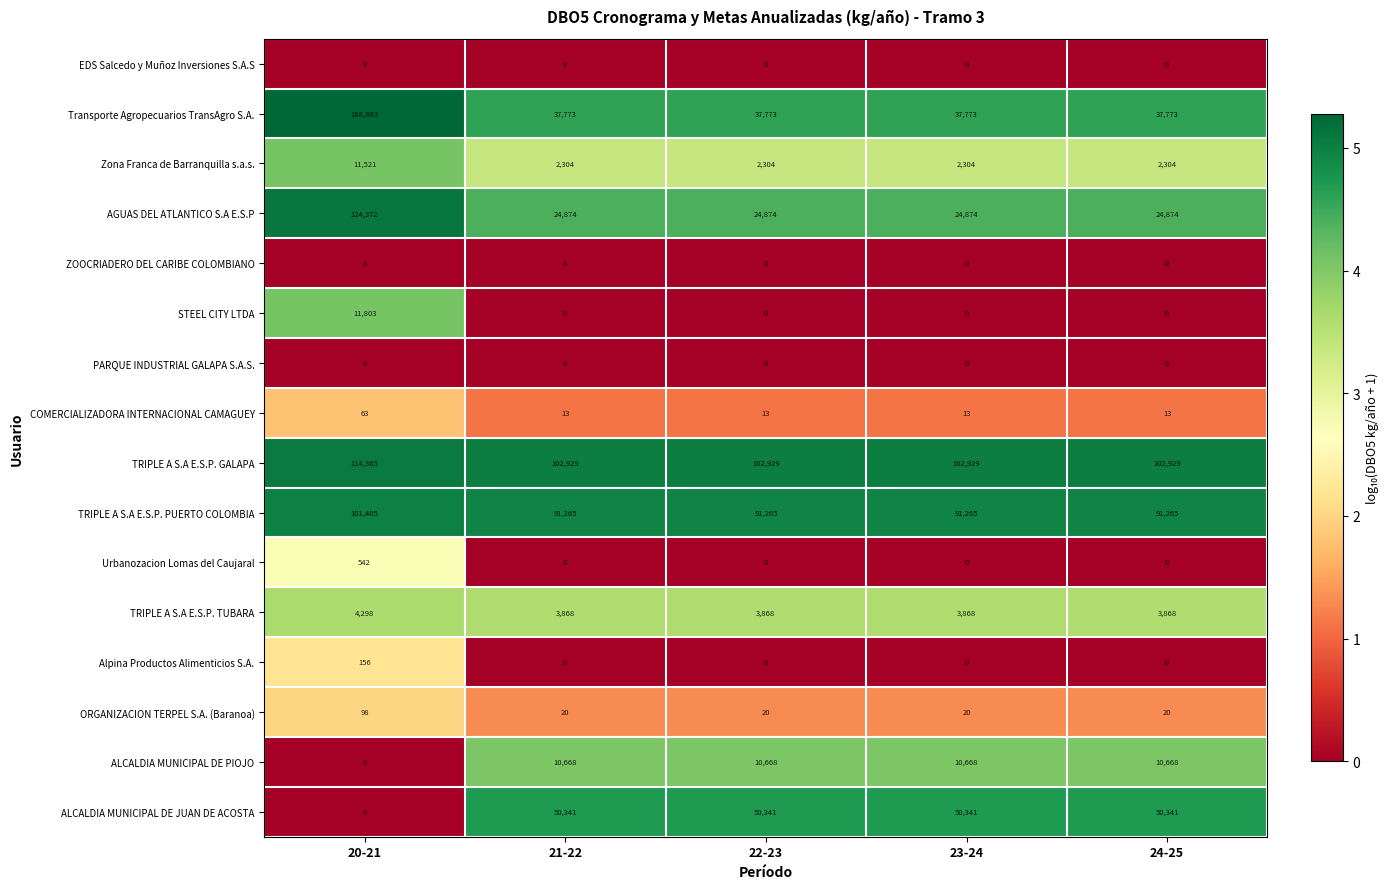

True or false: STEEL CITY LTDA has a value of -4661 at 22-23.

False